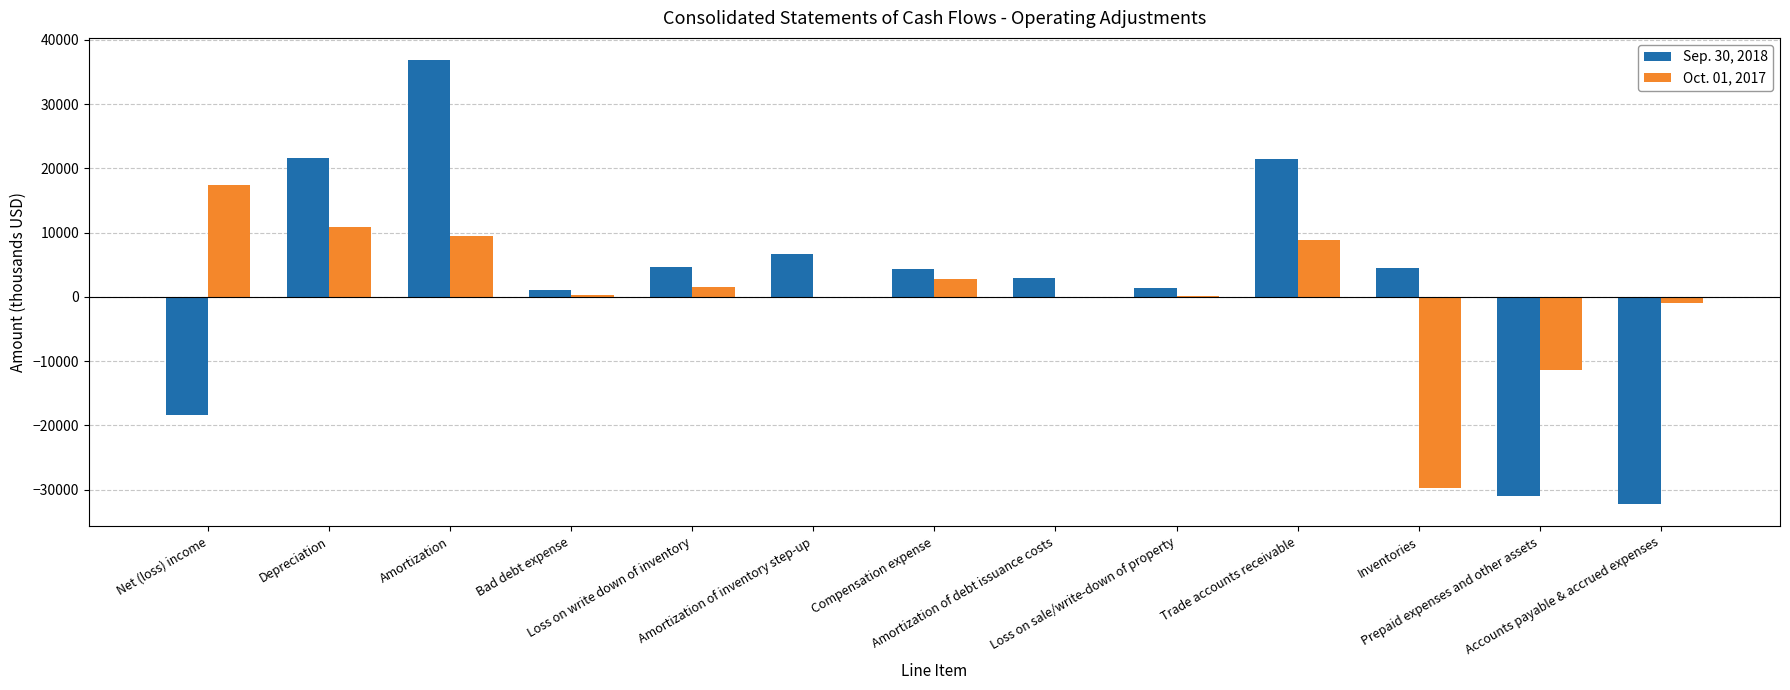

What position from the right is Compensation expense?

7